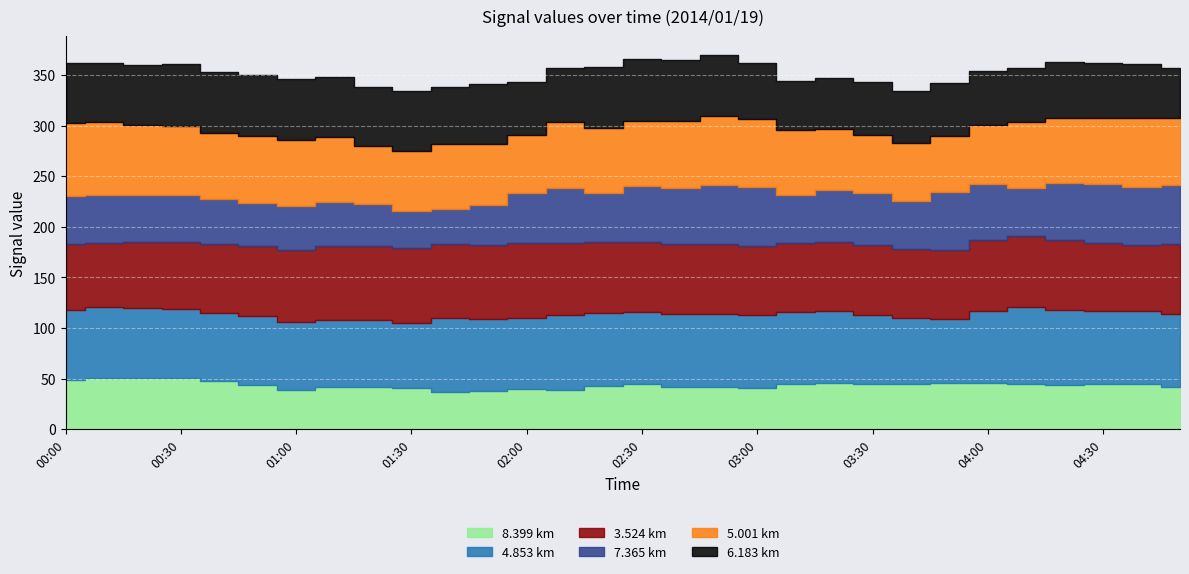

What is the label of the 12th point from the right?

03:00